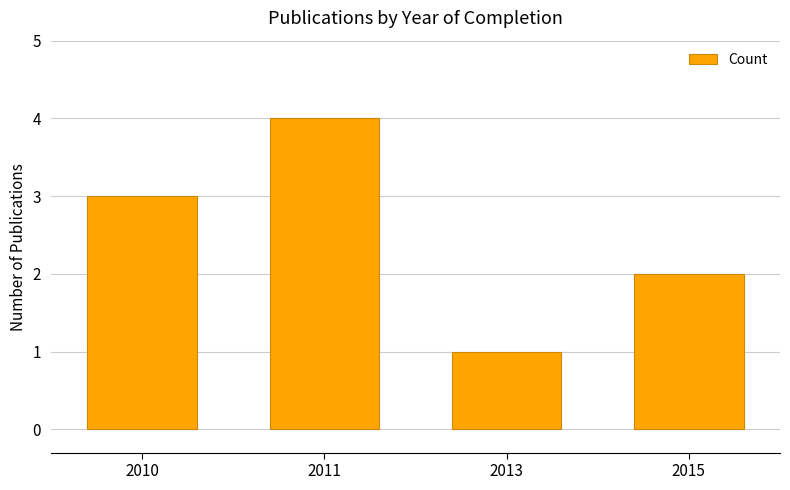

What is the change in value from 2011 to 2015?

-2